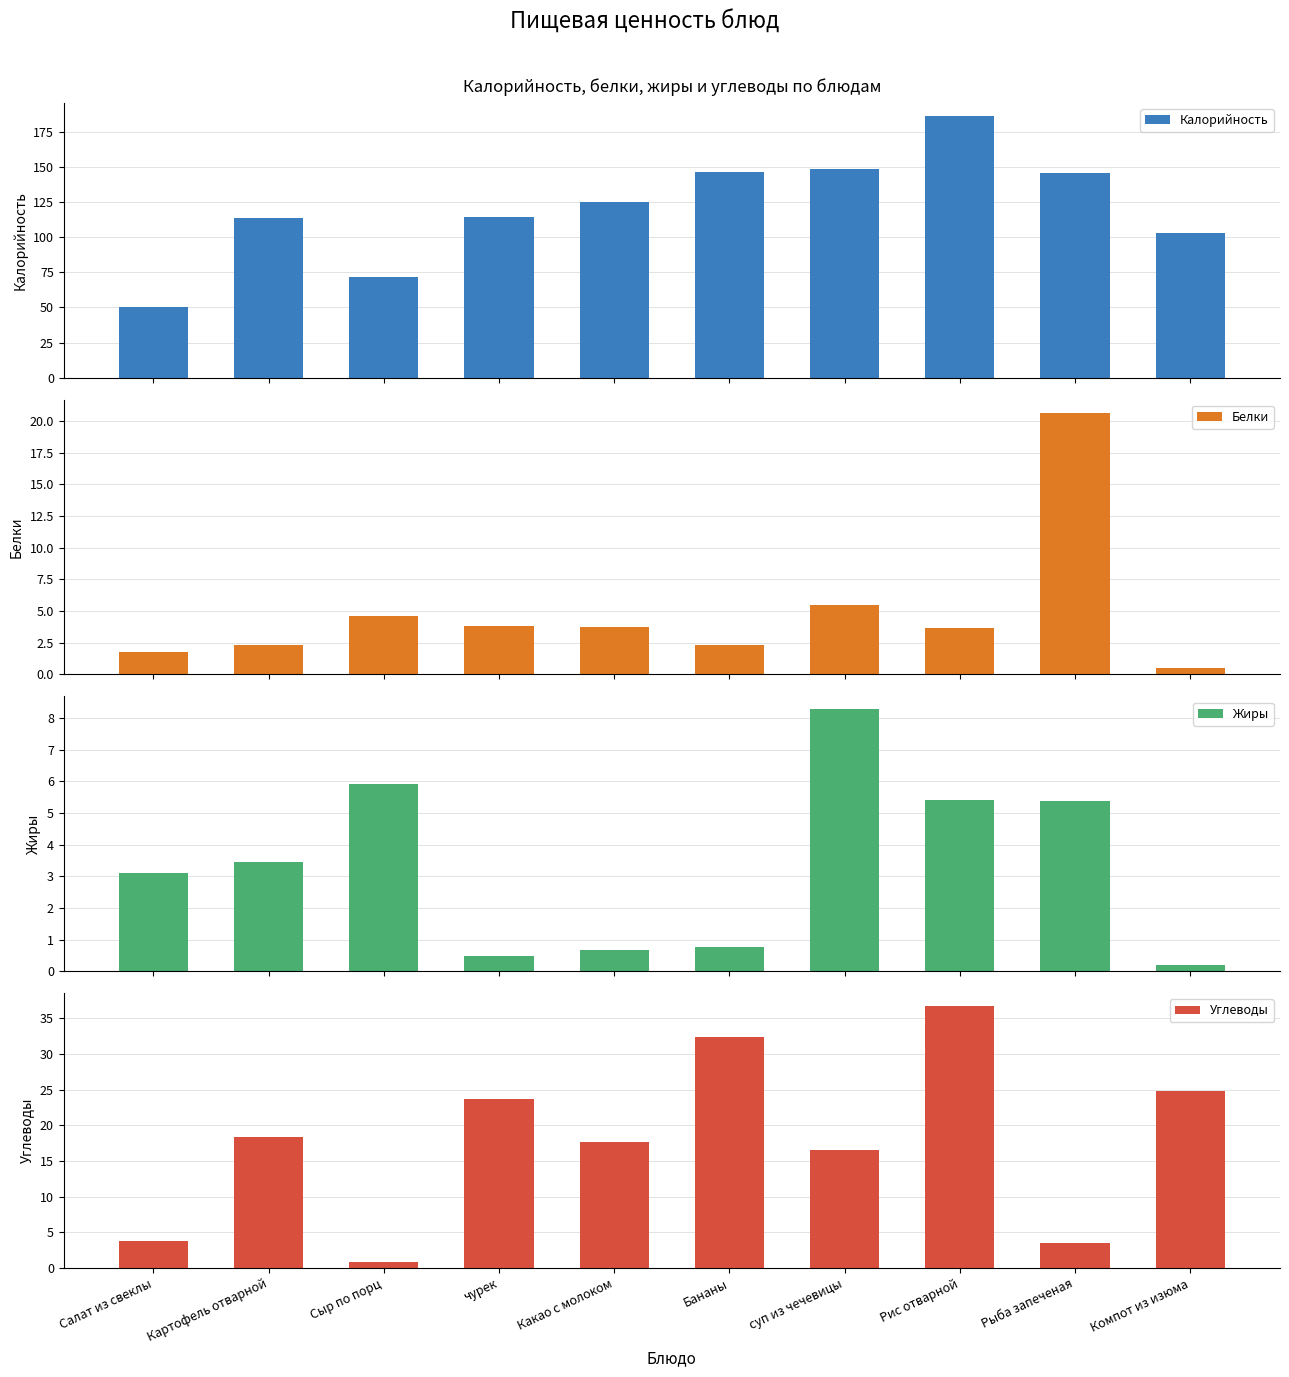

True or false: Белки has a value of 3.8 at чурек.

True